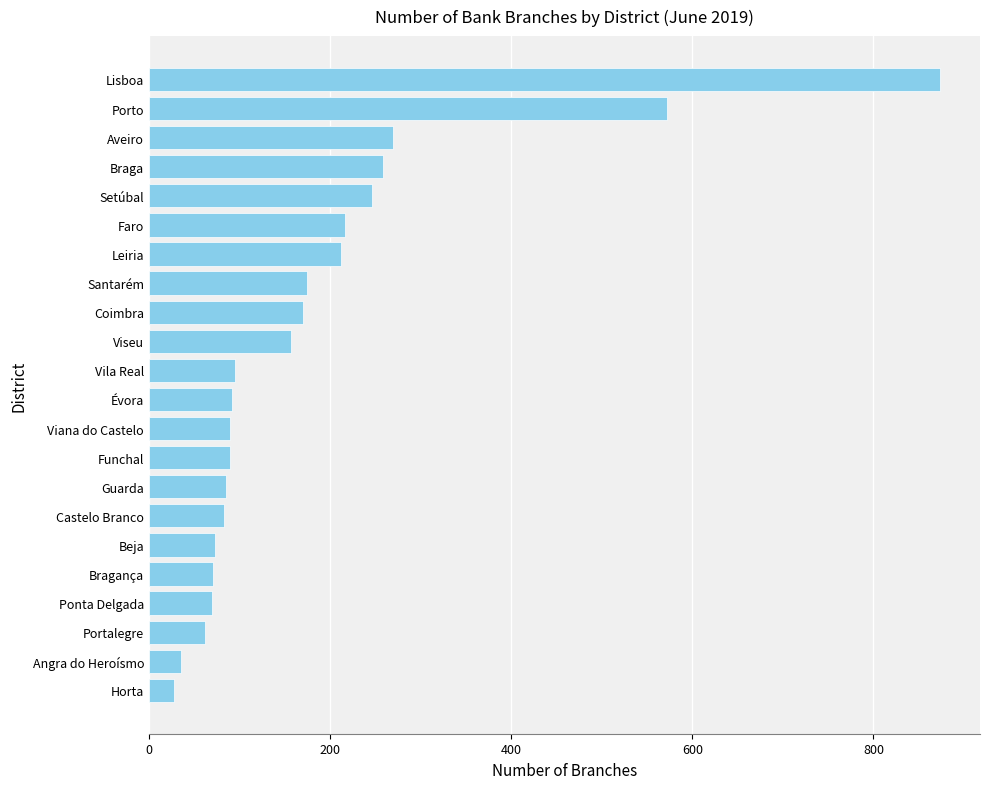

What is the ratio of the value at Portalegre to the value at Faro?

0.3